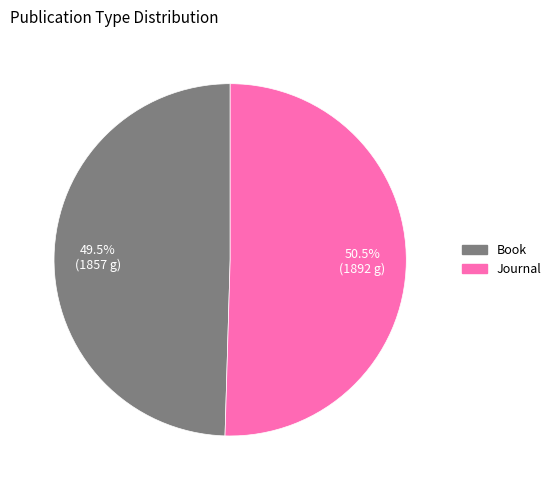

Rank the categories by value from lowest to highest.

Book, Journal